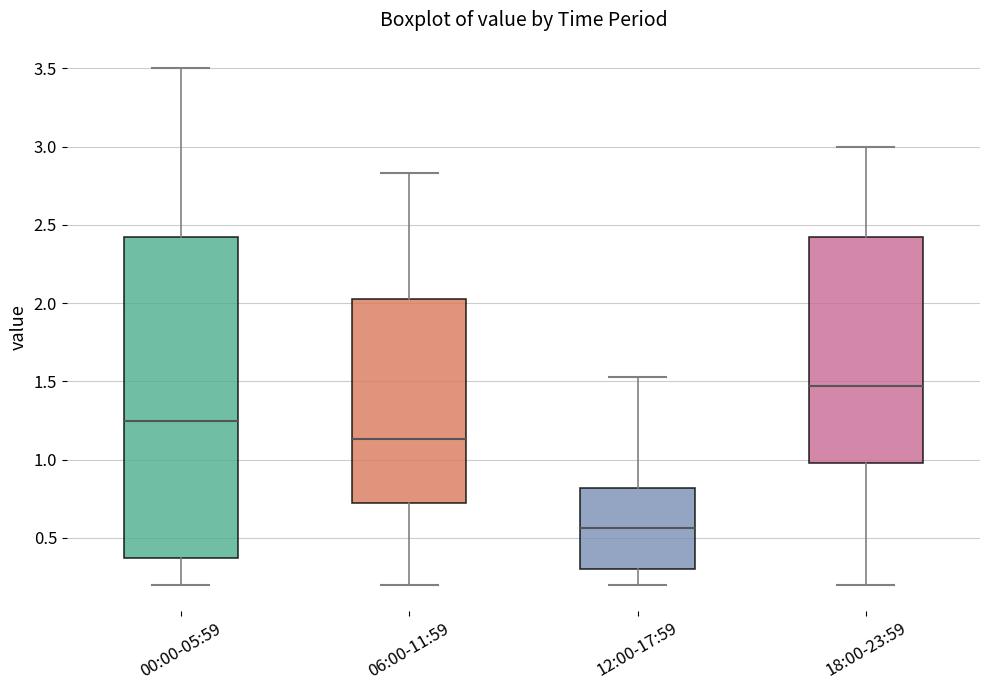

Which box's median line is the highest?

18:00-23:59